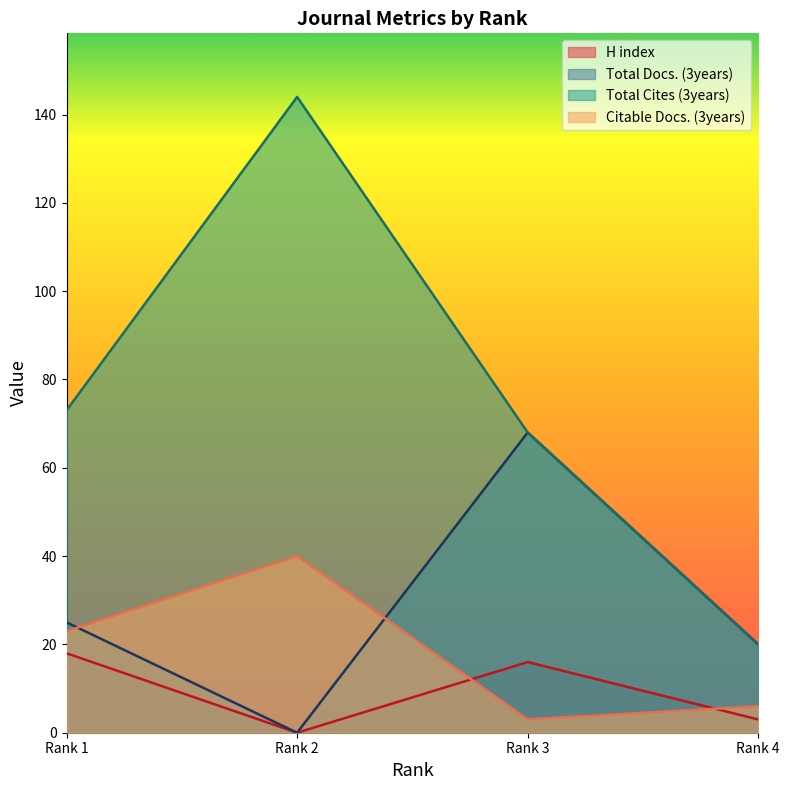

Where is the first local minimum for Total Docs. (3years)?

Rank 2